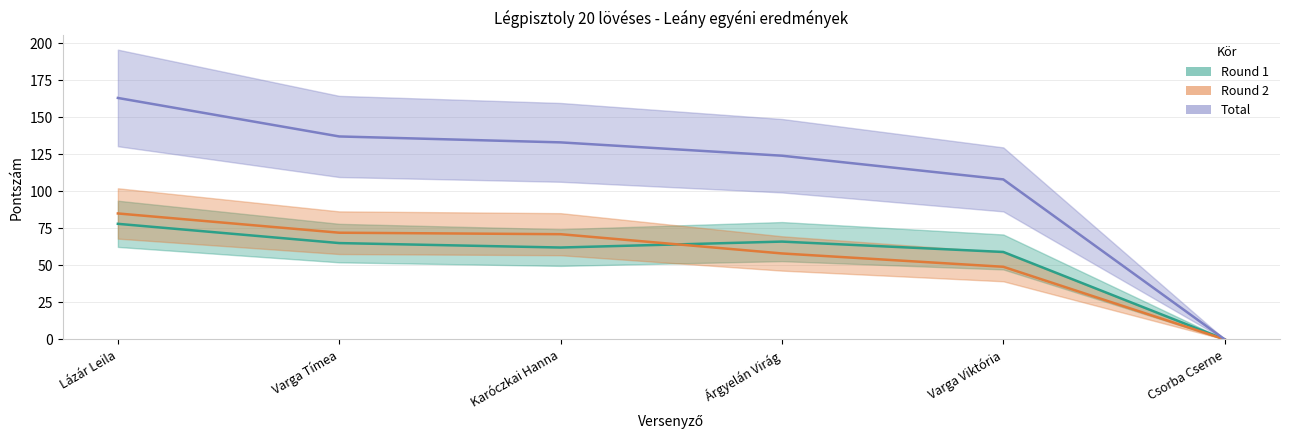

True or false: Total has a value of 133 at Karóczkai Hanna.

True